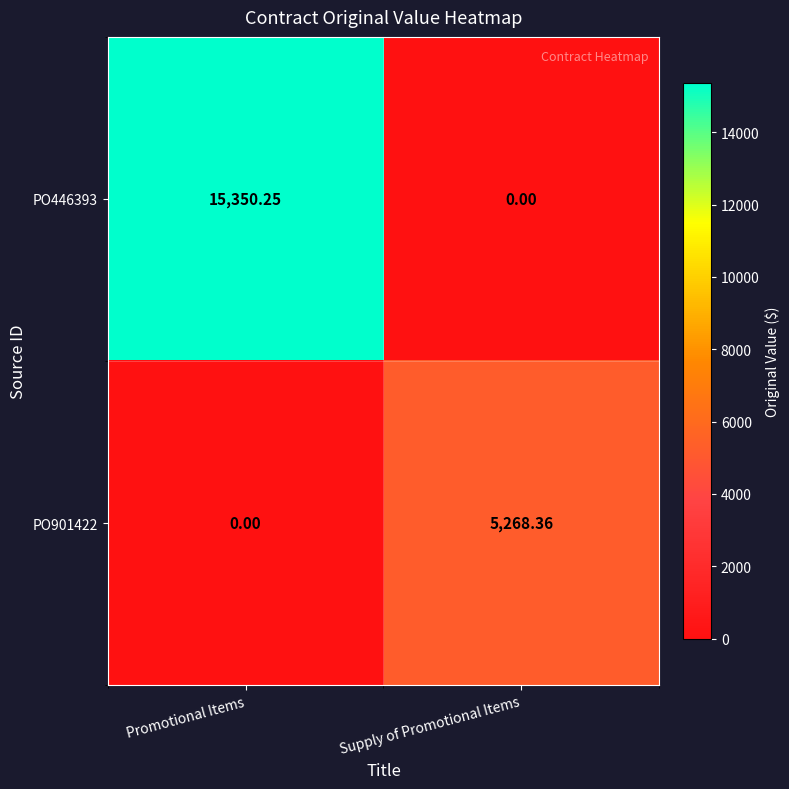

Between Promotional Items and Supply of Promotional Items, which series saw the biggest shift?

PO446393